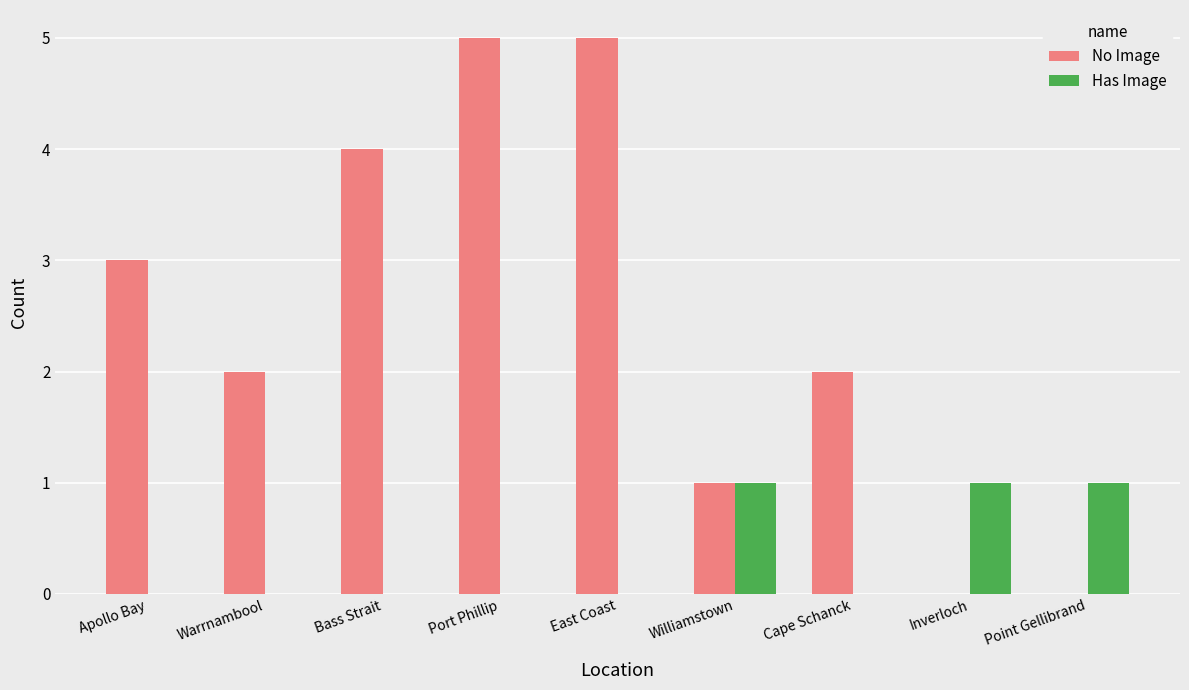

Does the chart contain stacked bars?

No